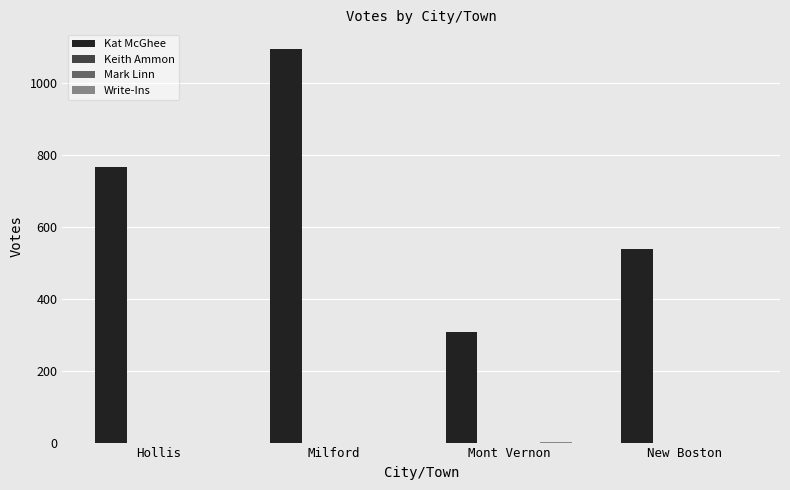

Count the Kat McGhee values in the range 538 to 1096.

3